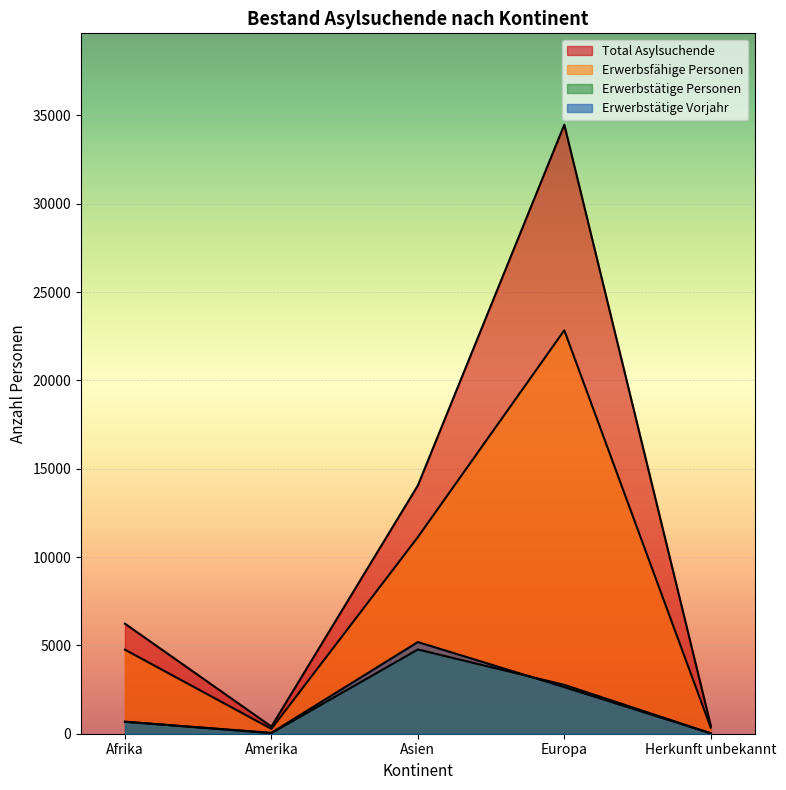

What are all the series names shown in the legend?

Total Asylsuchende, Erwerbsfähige Personen, Erwerbstätige Personen, Erwerbstätige Vorjahr